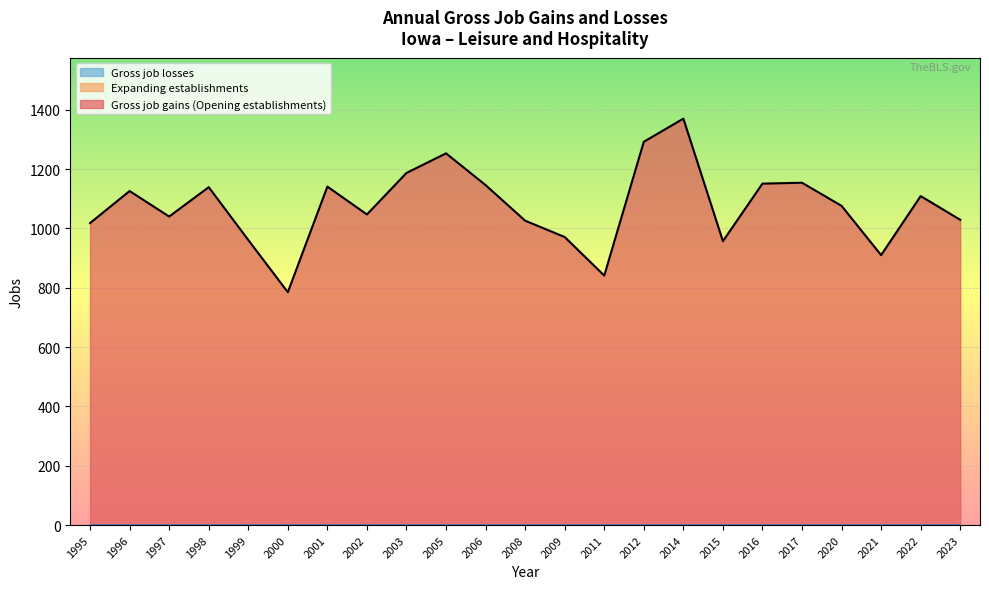

What is the total value across all series at 1995?

1018